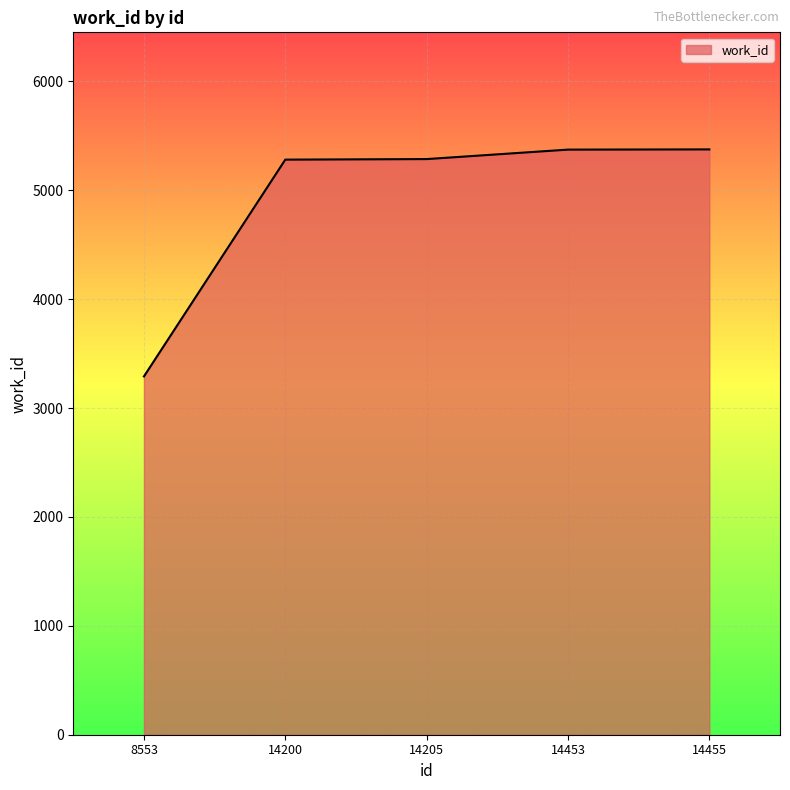

What is the minimum value shown in the chart?

3291